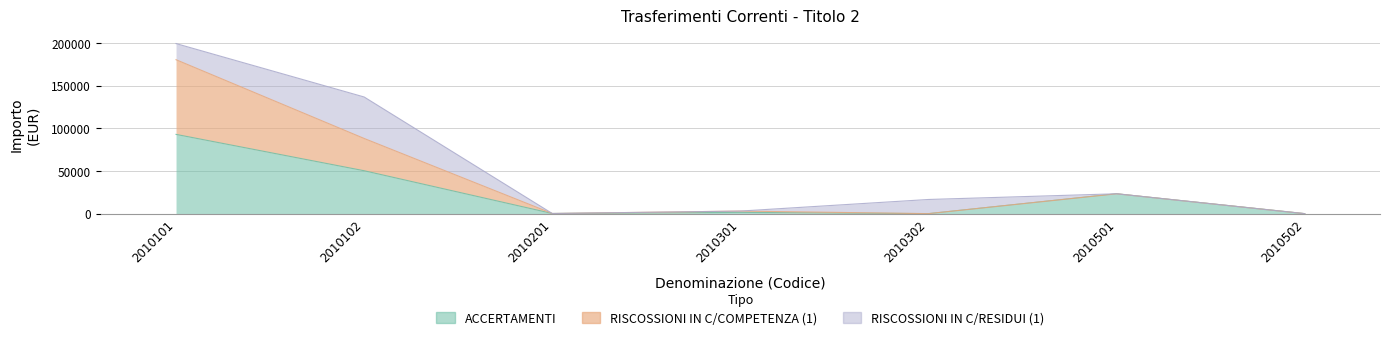

Is the value of ACCERTAMENTI at 2010102 greater than the value of RISCOSSIONI IN C/COMPETENZA (1) at 2010101?

No